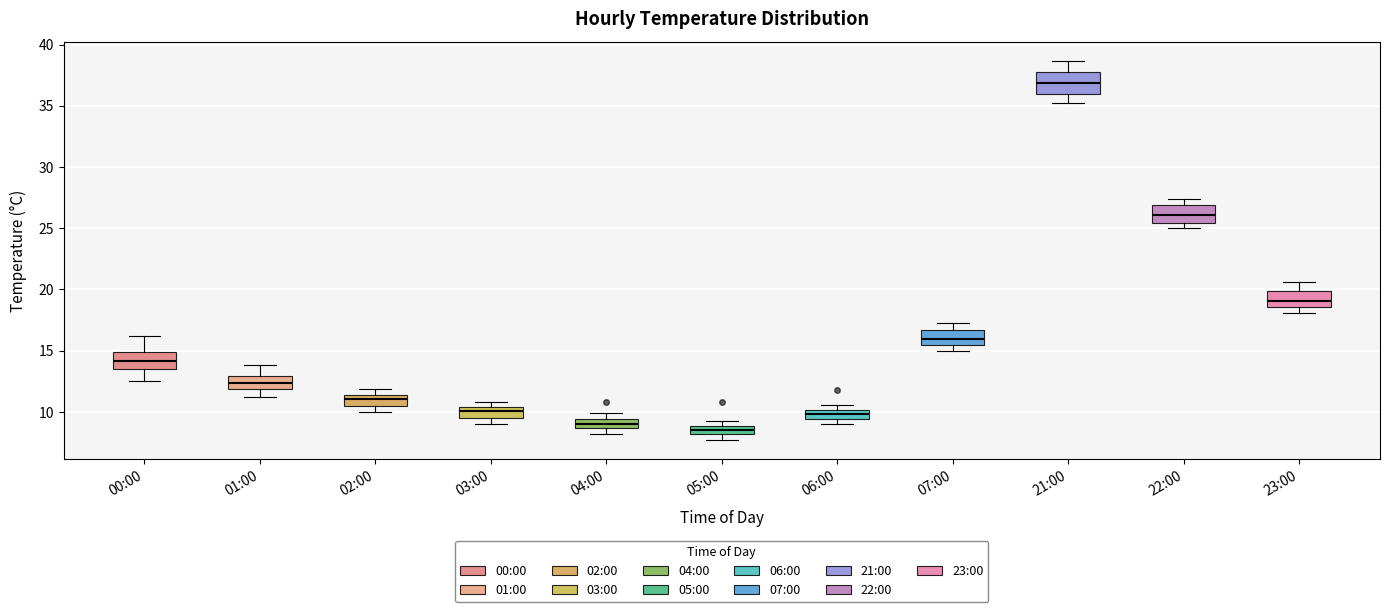

Where does the upper whisker of the box for 00:00 end on the y-axis? The values are not printed on the chart, so give them approximately, as read against the axis.

16.0